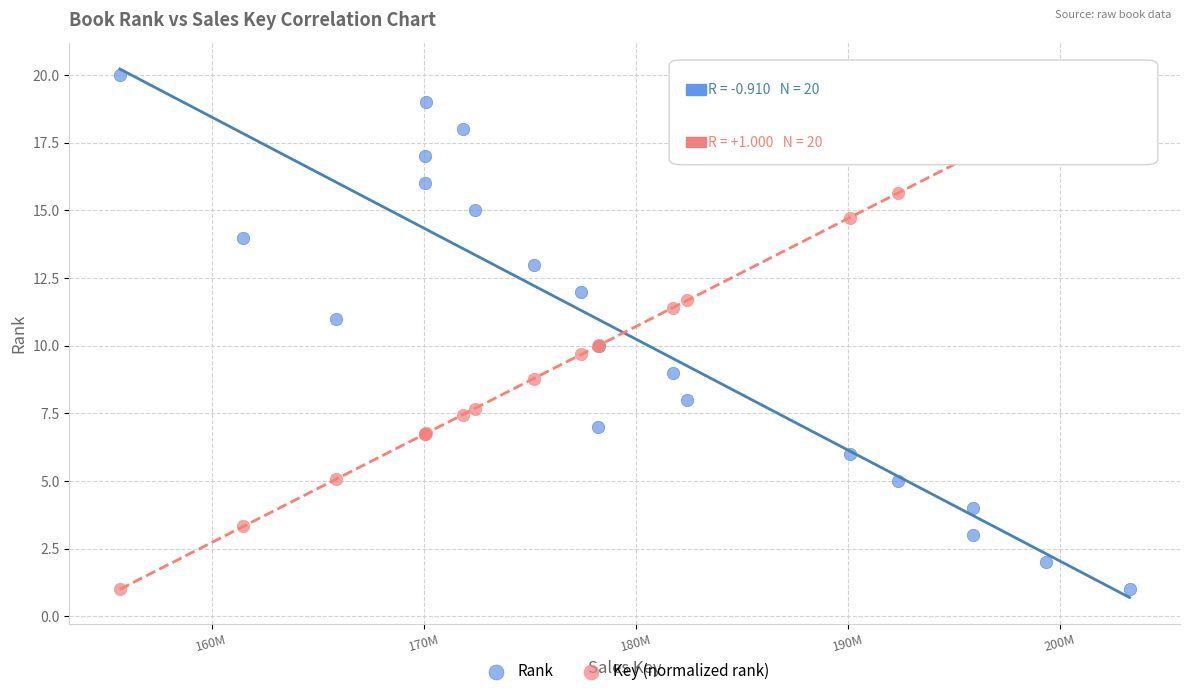

What is the X range (max minus min) for the scatter plot?

47611790.0